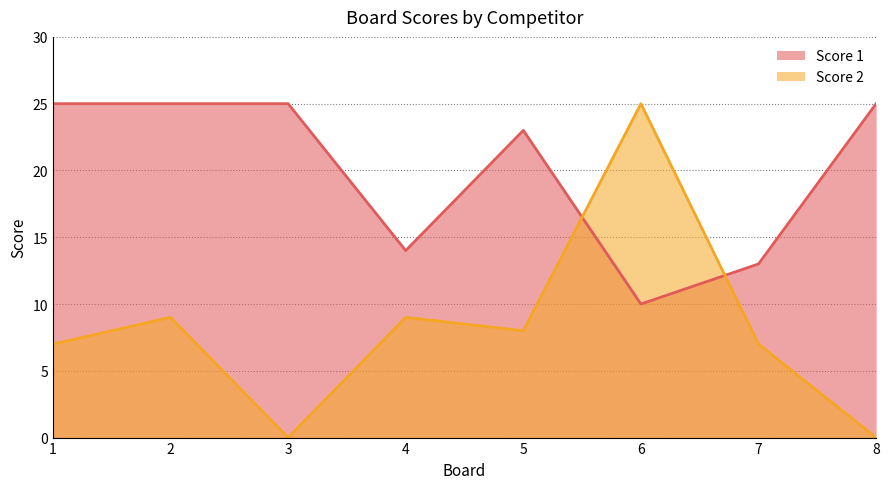

At which category is the sum across all series the highest?

6